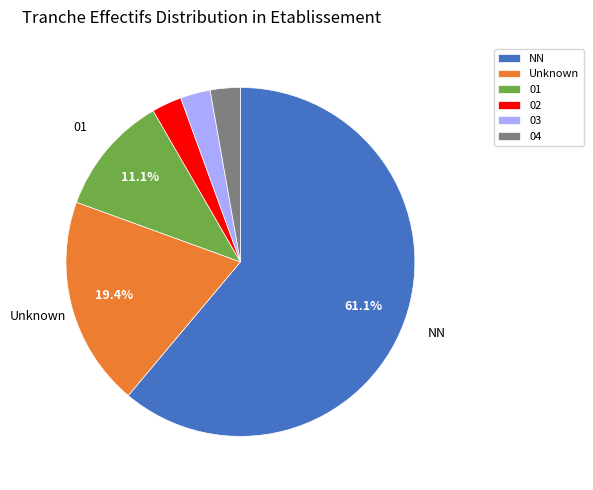

Is there any slice that represents more than half of the pie?

Yes